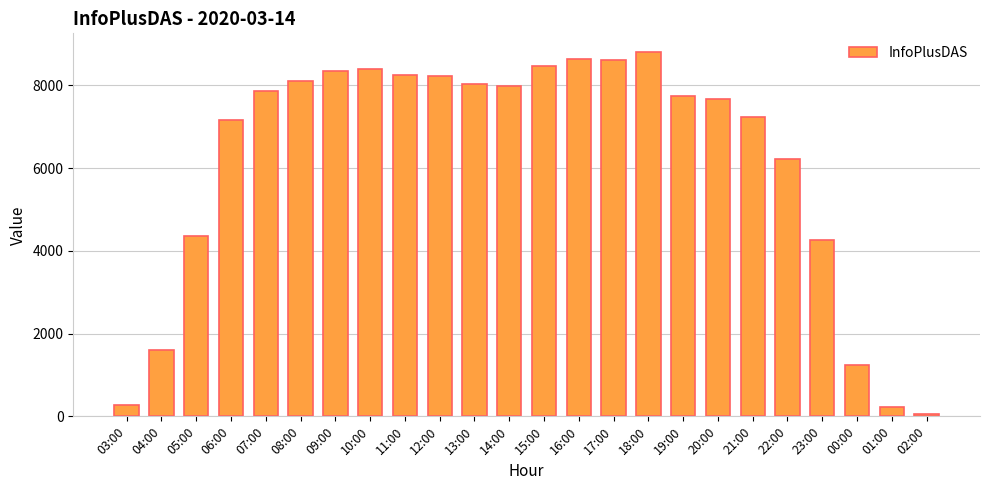

How many categories are shown in the chart?

24